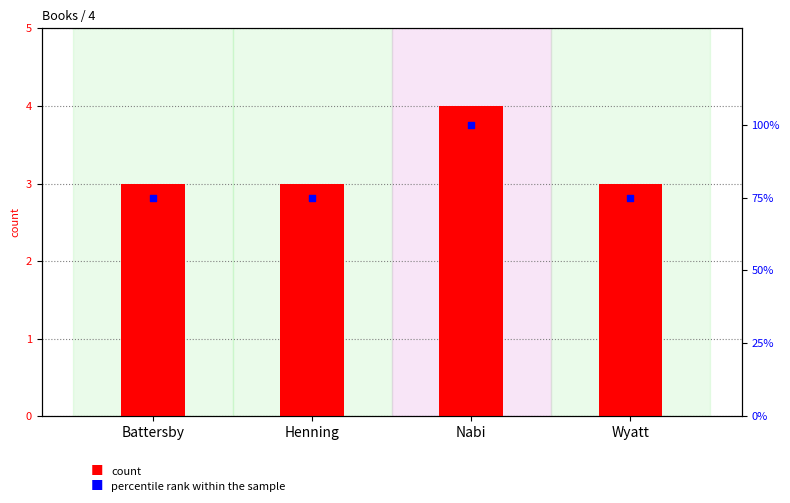

At how many categories does at least one series exceed 83?

1